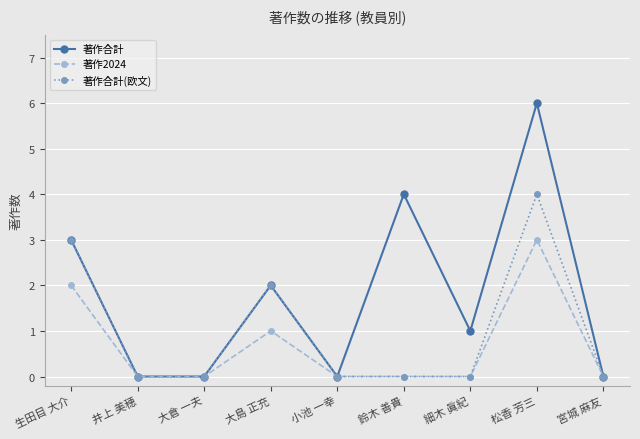

List the series in order of their peak value, lowest first.

著作2024, 著作合計(欧文), 著作合計